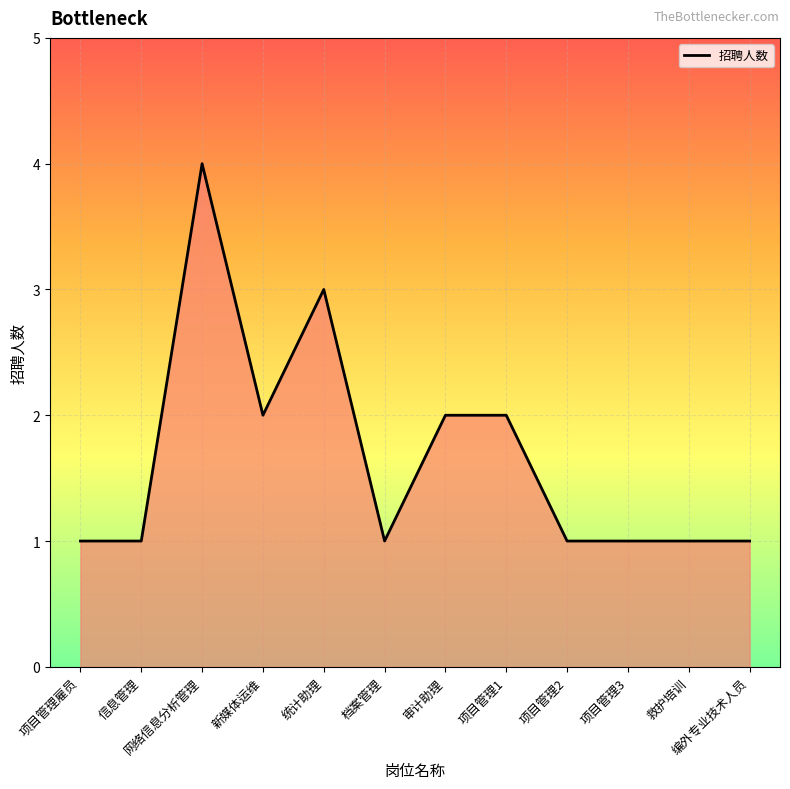

What is the difference between the values at 救护培训 and 网络信息分析管理?

3